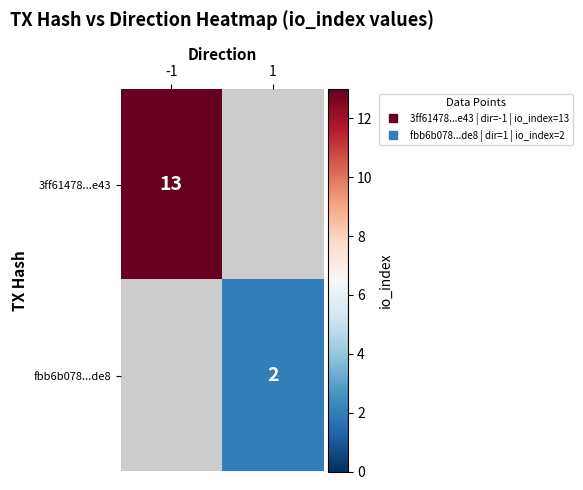

Is it true that fbb6b078...de8 equals 2.0 at 1?

True